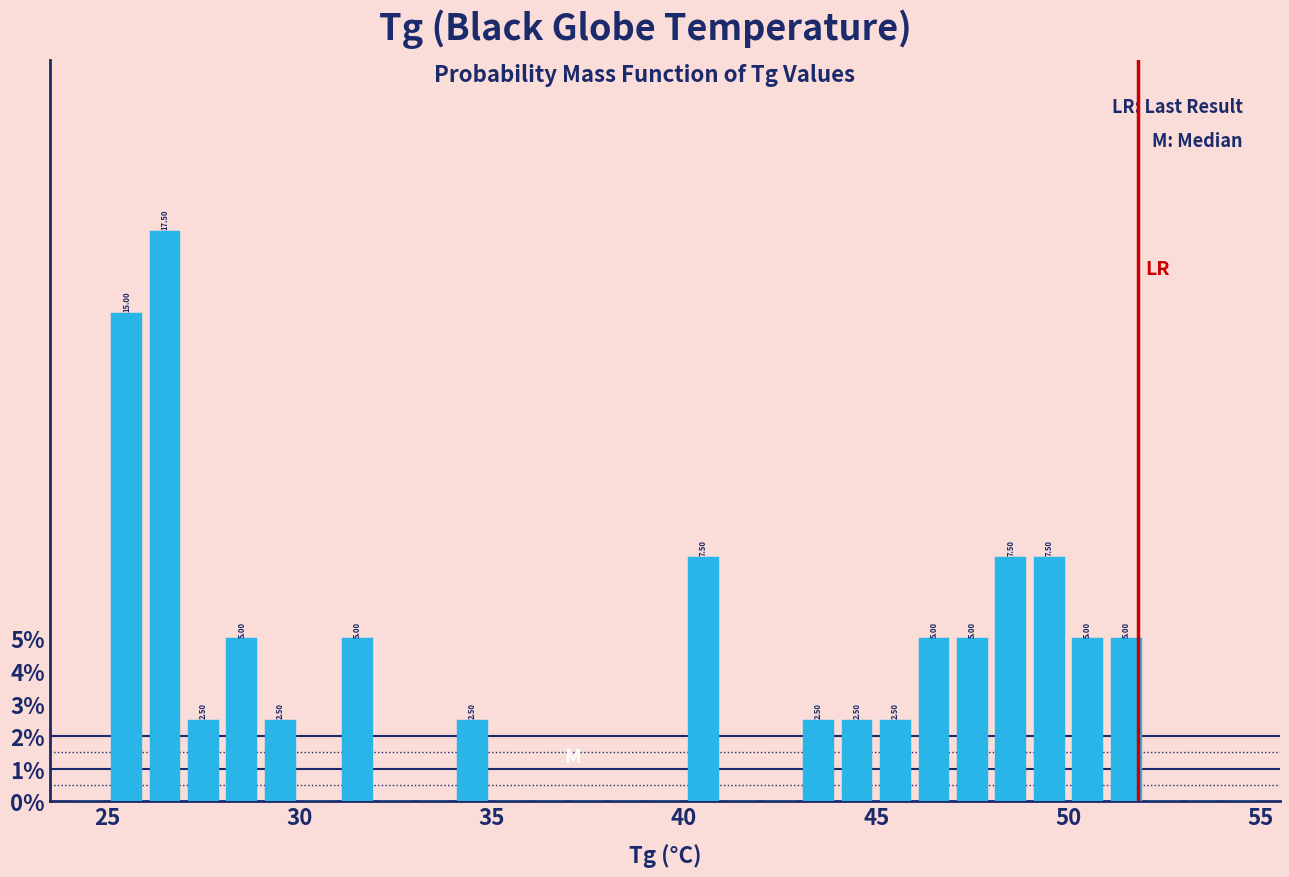

Around what value on the x-axis is the tallest bar? Give the approximate position of its centre, as read against the axis.

26.5